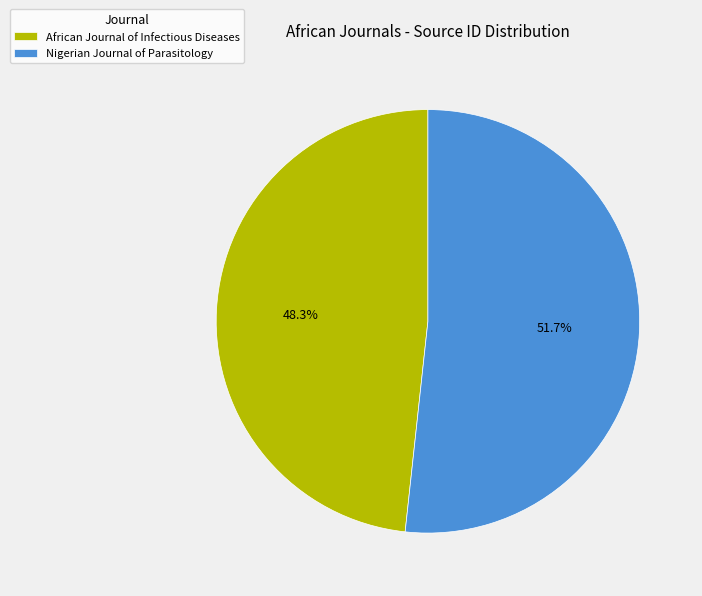

What is the smallest slice in the pie chart?

African Journal of Infectious Diseases